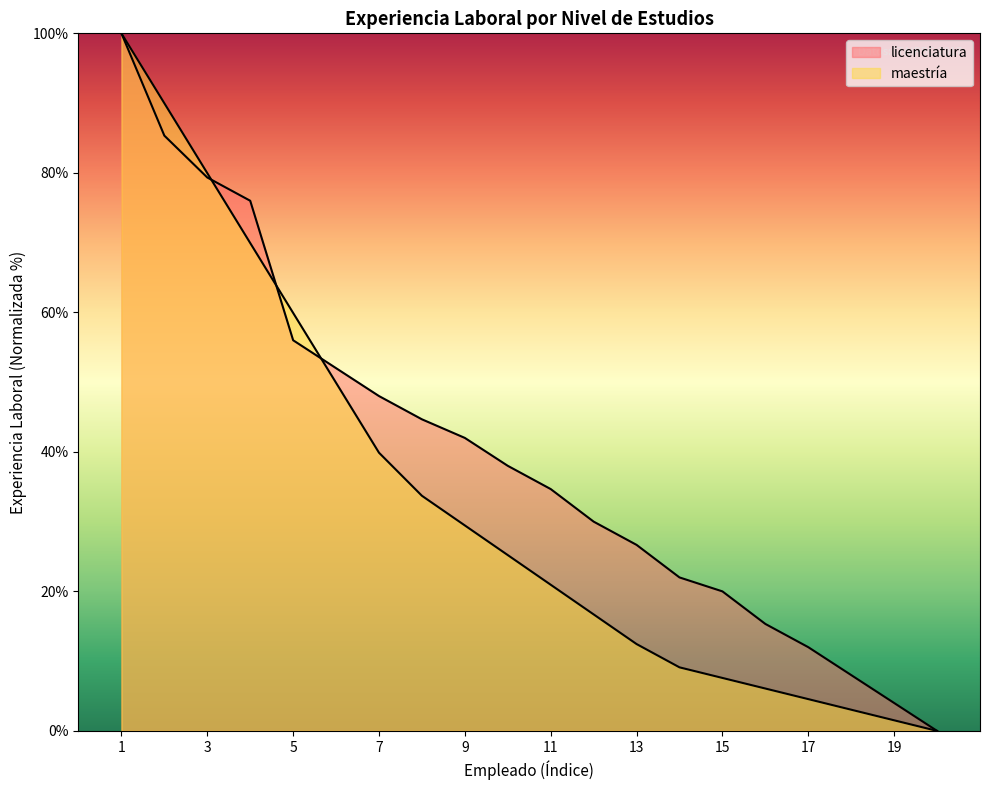

What position from the right is AIMEE MORAN?

3